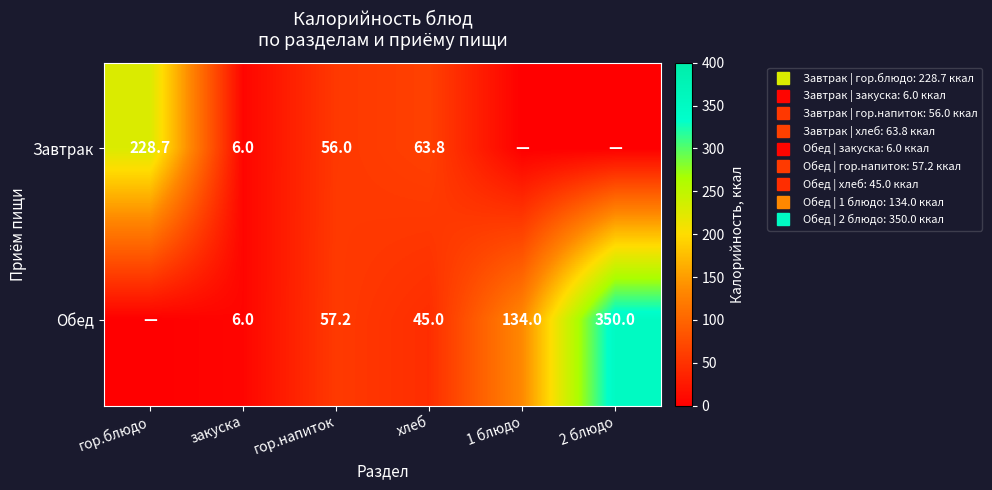

The Обед series shows 134.0 at 1 блюдо. True or false?

True